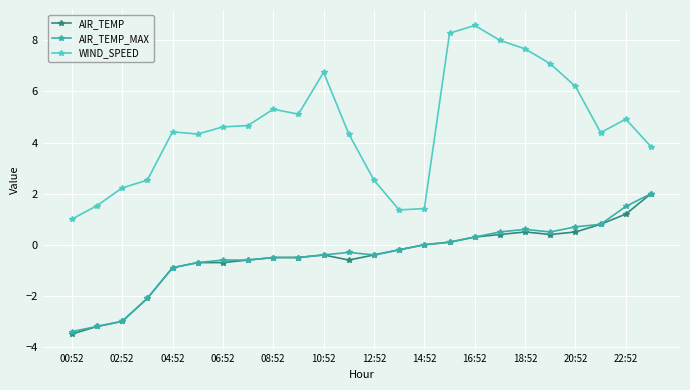

At how many categories does at least one series exceed 3?

17